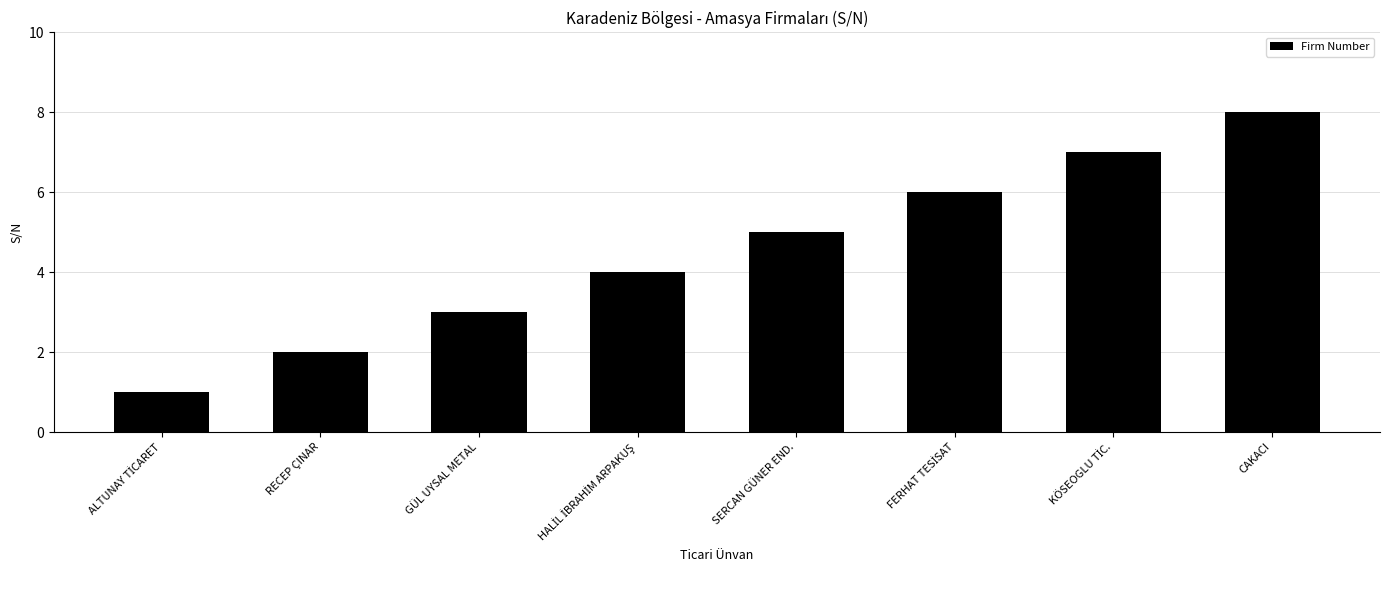

What is the sum of all values?

36